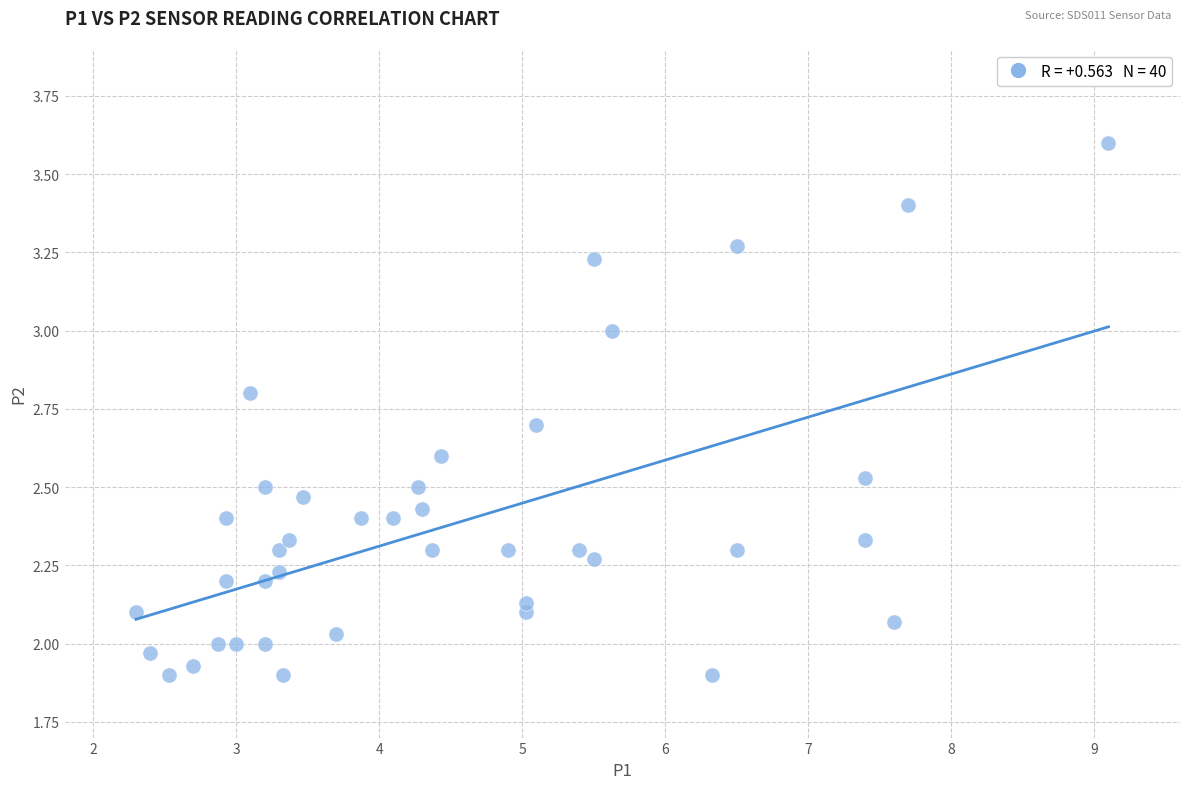

What is the range of Y values (max minus min)?

1.7